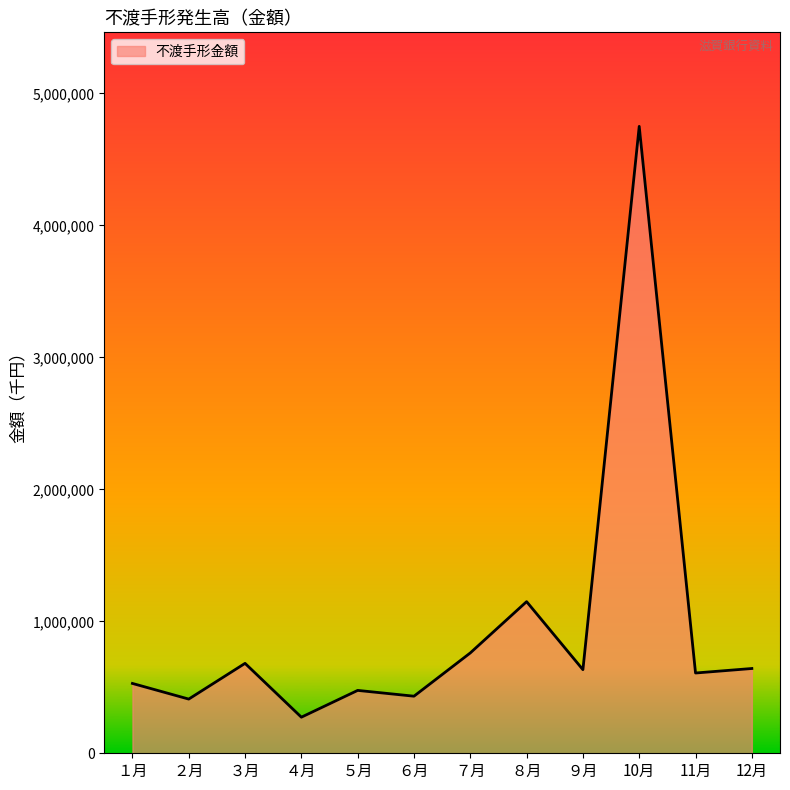

Reading right to left, extract all data points from this chart.

12月=642368	11月=608230	10月=4750319	９月=633613	８月=1149007	７月=760375	６月=432528	５月=476427	４月=273455	３月=681362	２月=410676	１月=529193